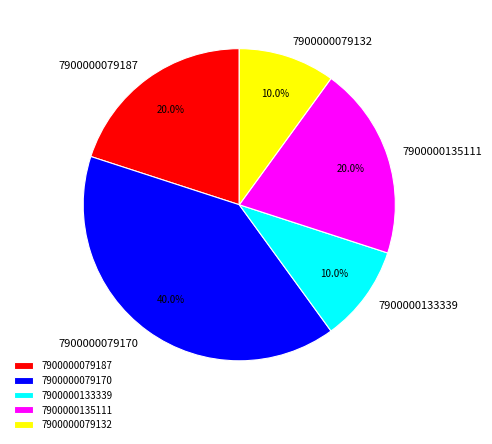

Is it true that 7900000079170 is 53% of the pie?

False